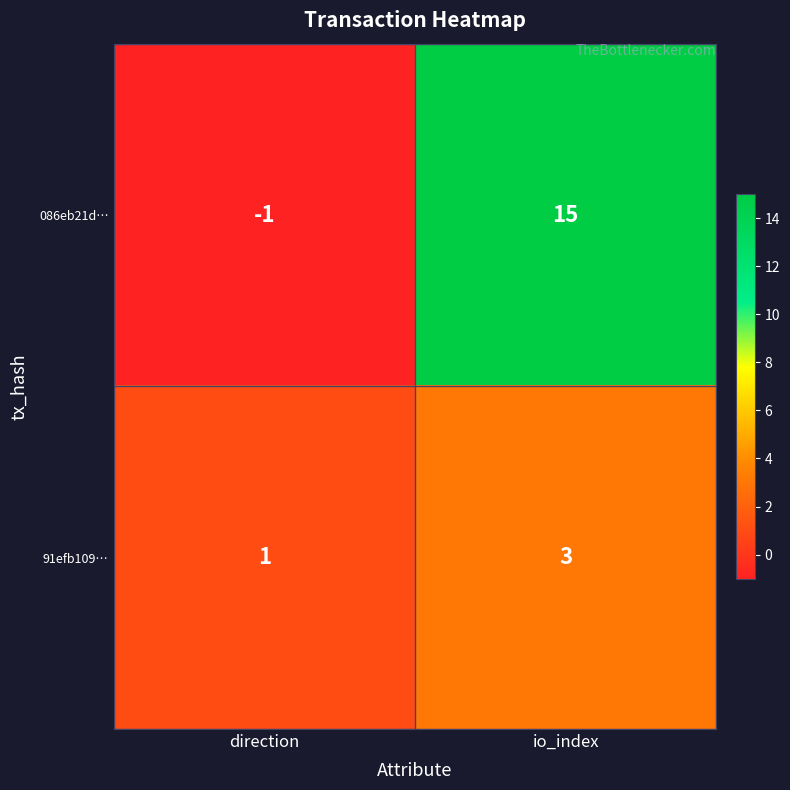

What is the greatest value displayed?

15